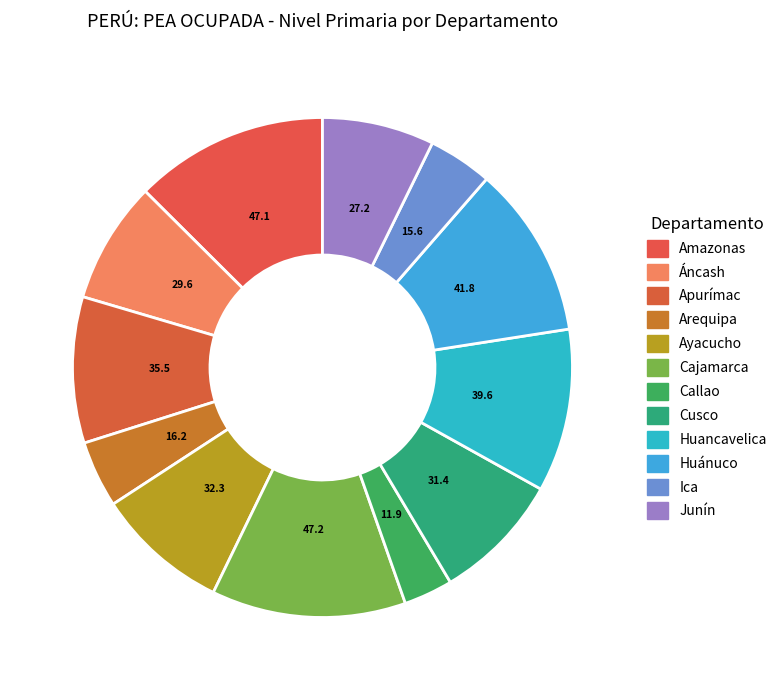

Is the sum of Amazonas and Ayacucho greater than half?

No